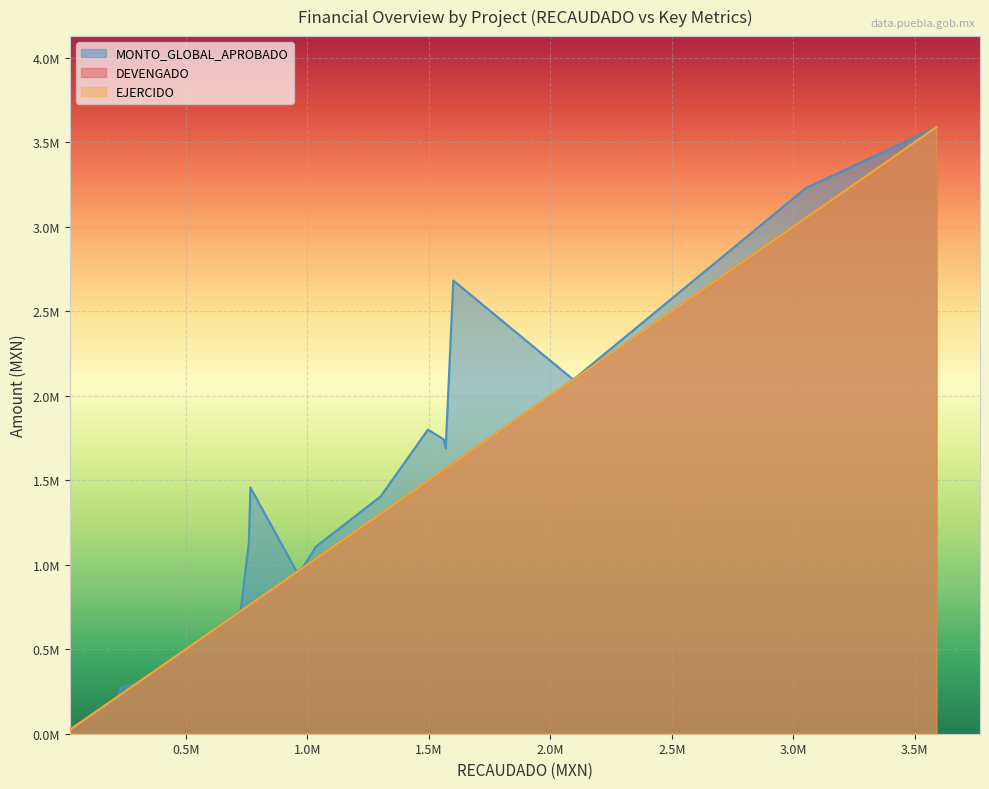

Does the chart display data point markers on the line(s)?

No